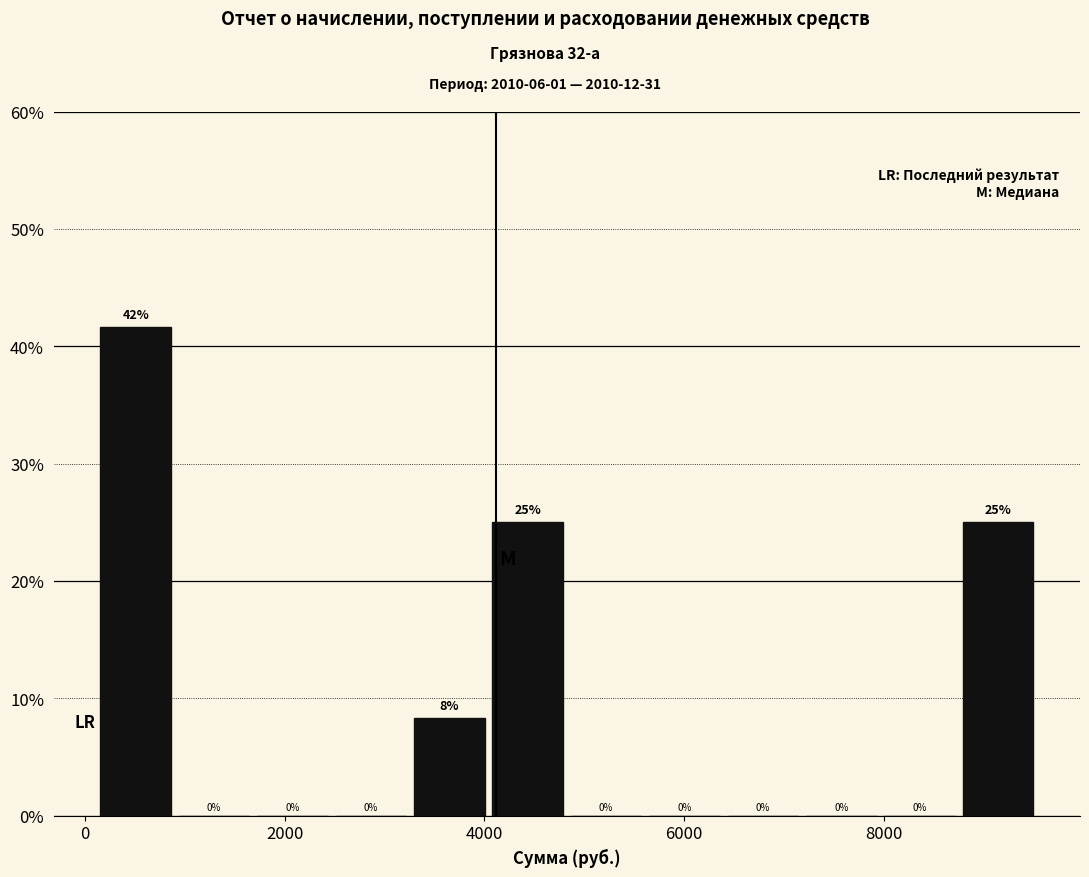

Around what value on the x-axis is the tallest bar? Give the approximate position of its centre, as read against the axis.

600